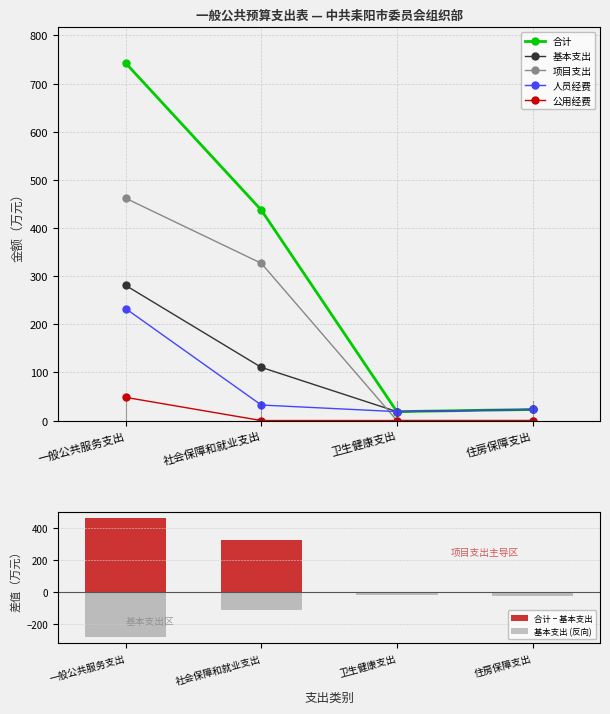

Rank the categories by 人员经费 value from lowest to highest.

卫生健康支出, 住房保障支出, 社会保障和就业支出, 一般公共服务支出